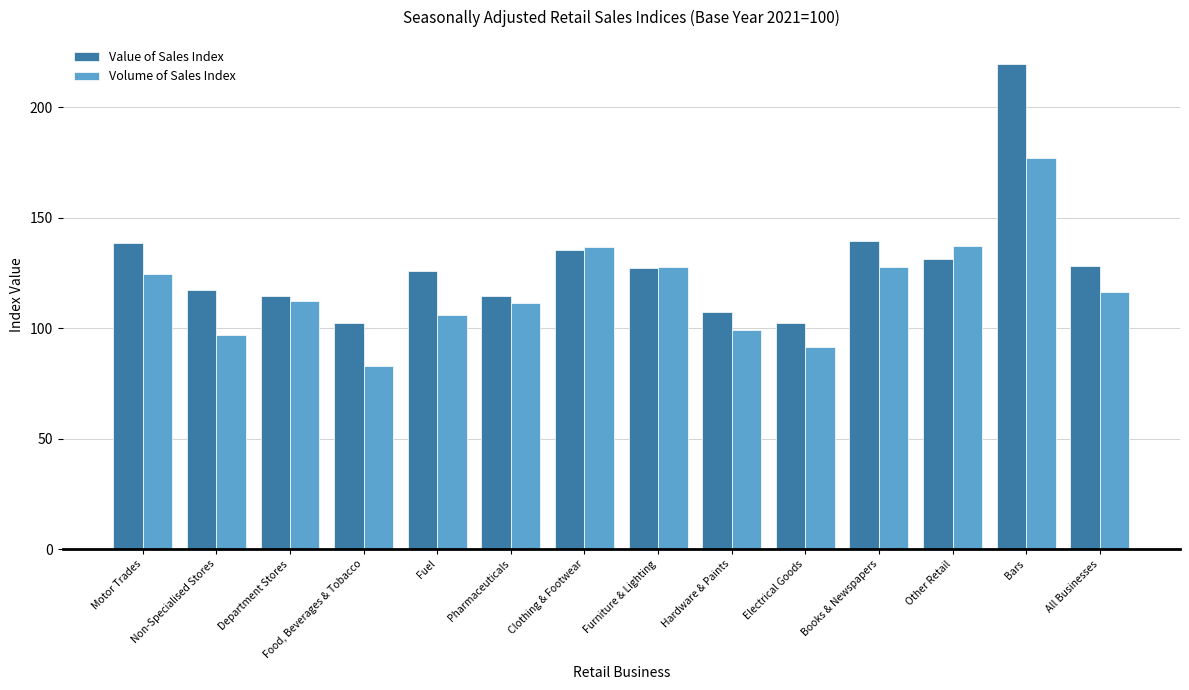

Rank the series at Motor Trades from lowest to highest value.

Volume of Sales Index, Value of Sales Index